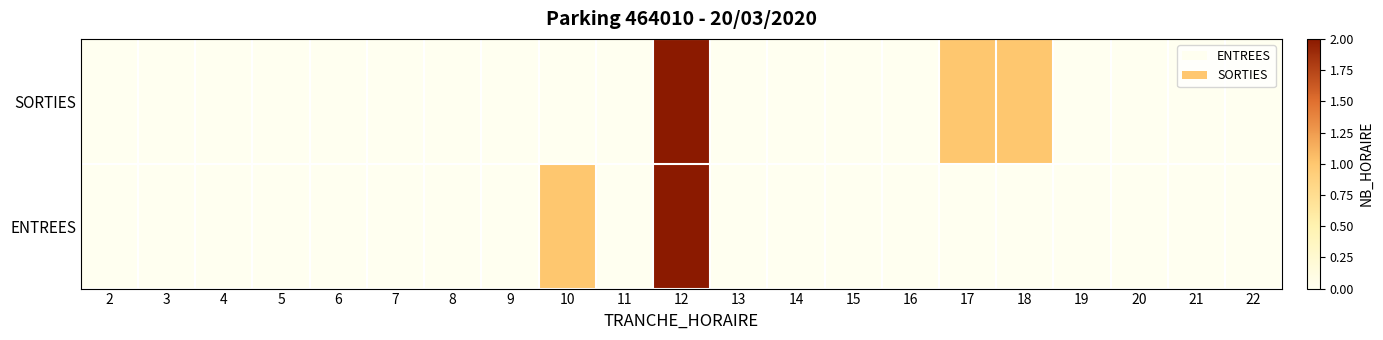

Count the number of data series in this chart.

2